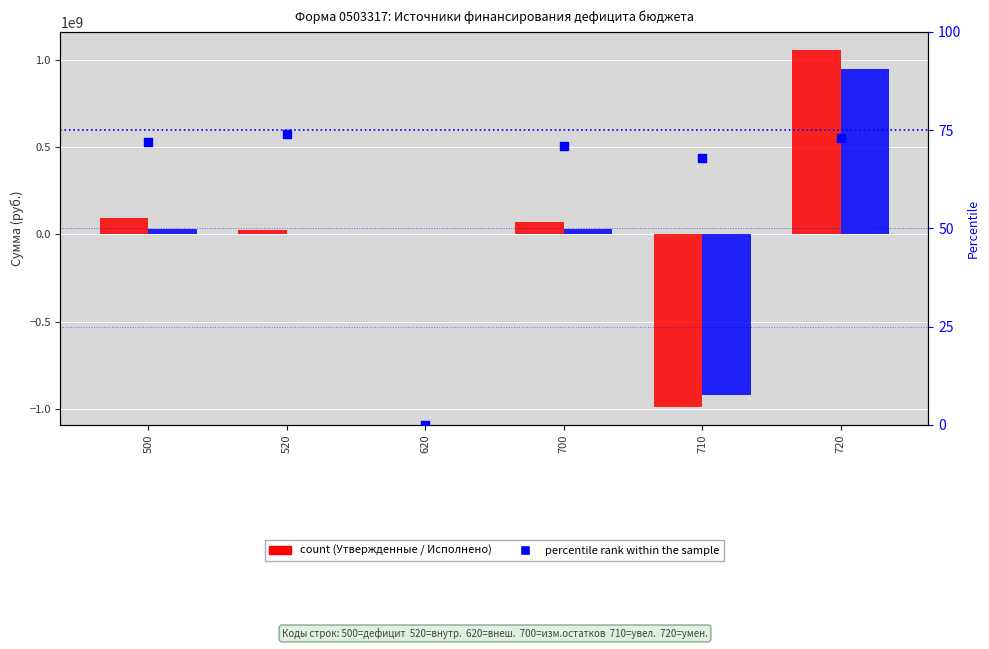

At how many categories does at least one series exceed -541711778?

6